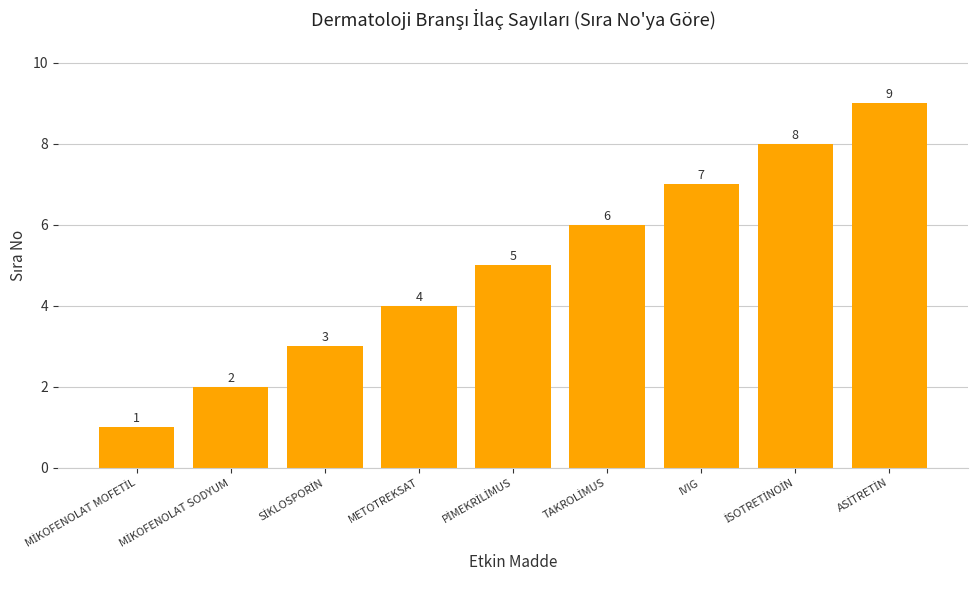

What is the difference between the maximum and minimum values?

8